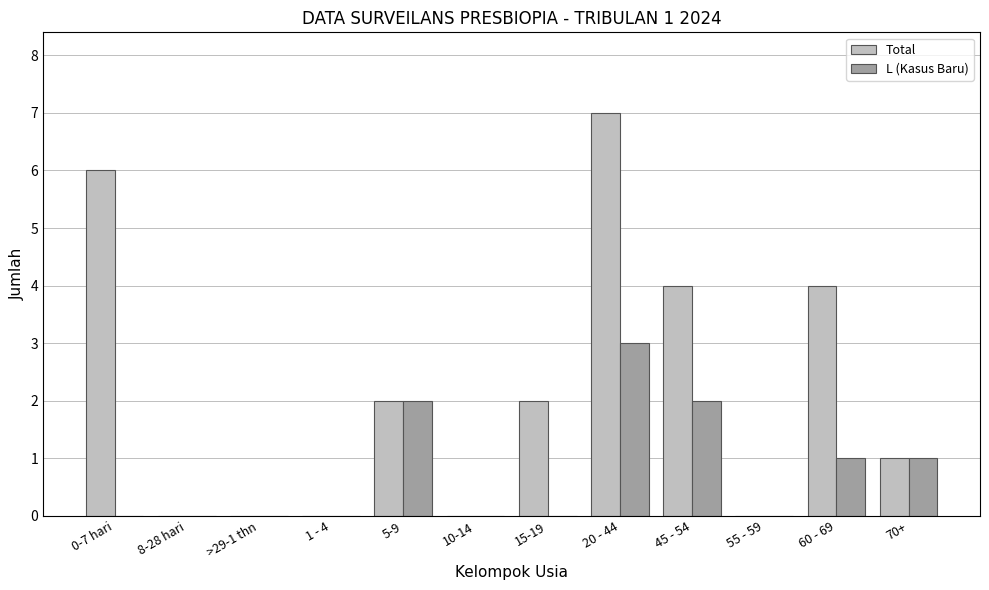

At which category is the sum across all series the highest?

20 - 44